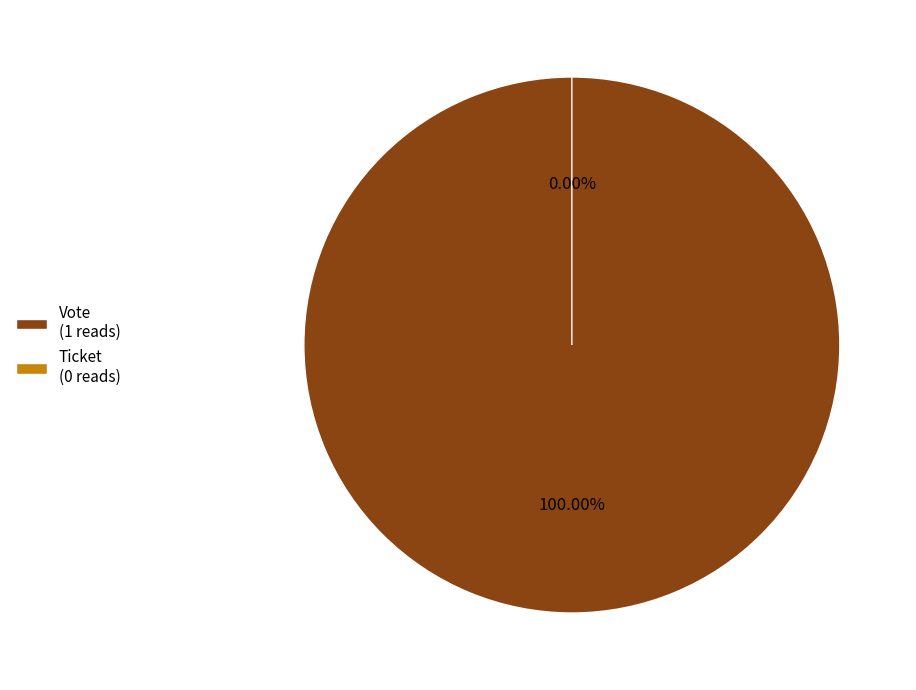

True or false: Ticket (io_index=0) accounts for 1% of the total.

False